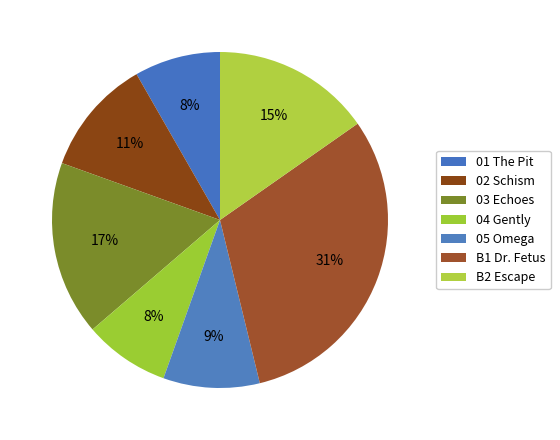

Rank the categories by value from lowest to highest.

04 Gently, 01 The Pit, 05 Omega, 02 Schism, B2 Escape, 03 Echoes, B1 Dr. Fetus